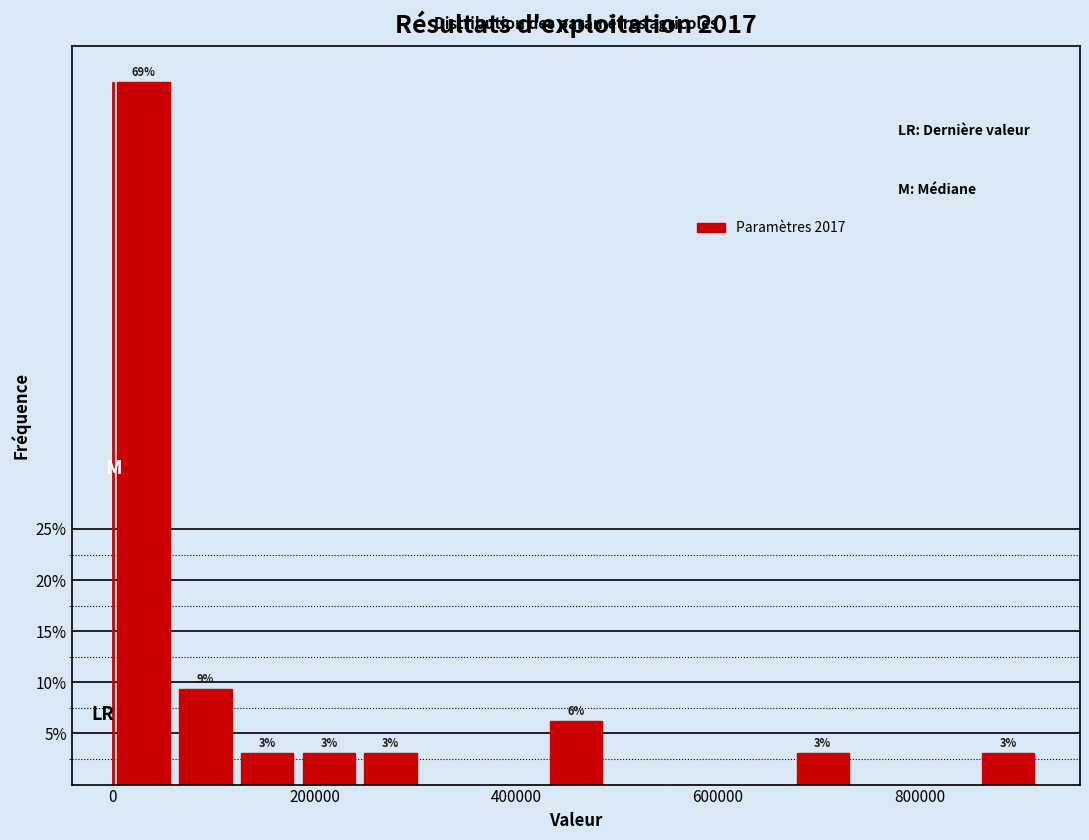

Around what value on the x-axis is the tallest bar? Give the approximate position of its centre, as read against the axis.

40000